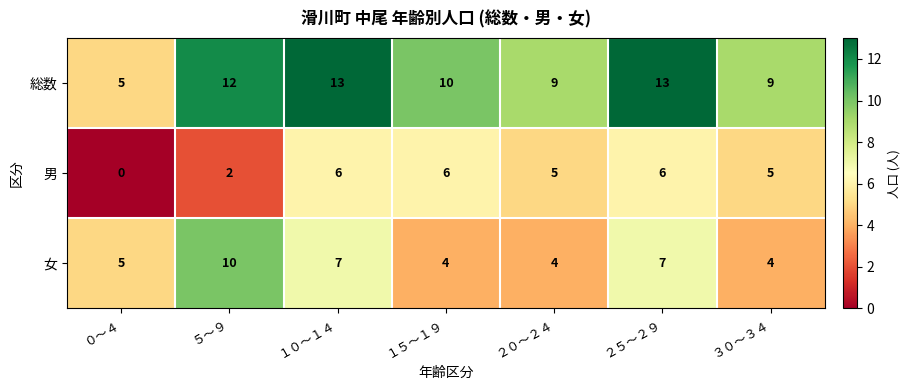

What is the average value of the 女 series?

6